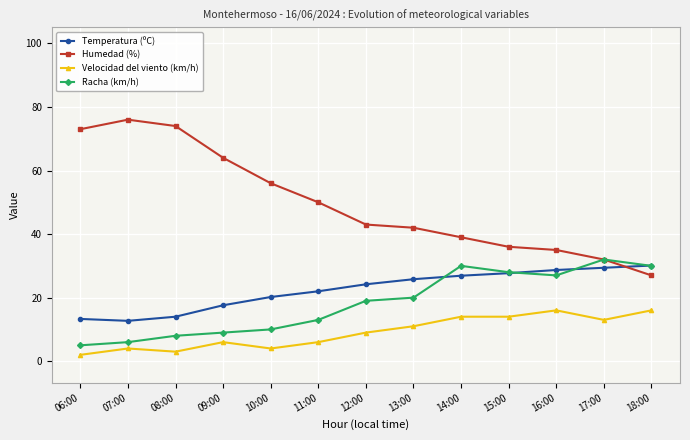

Is this an area chart (filled region under the line)?

No